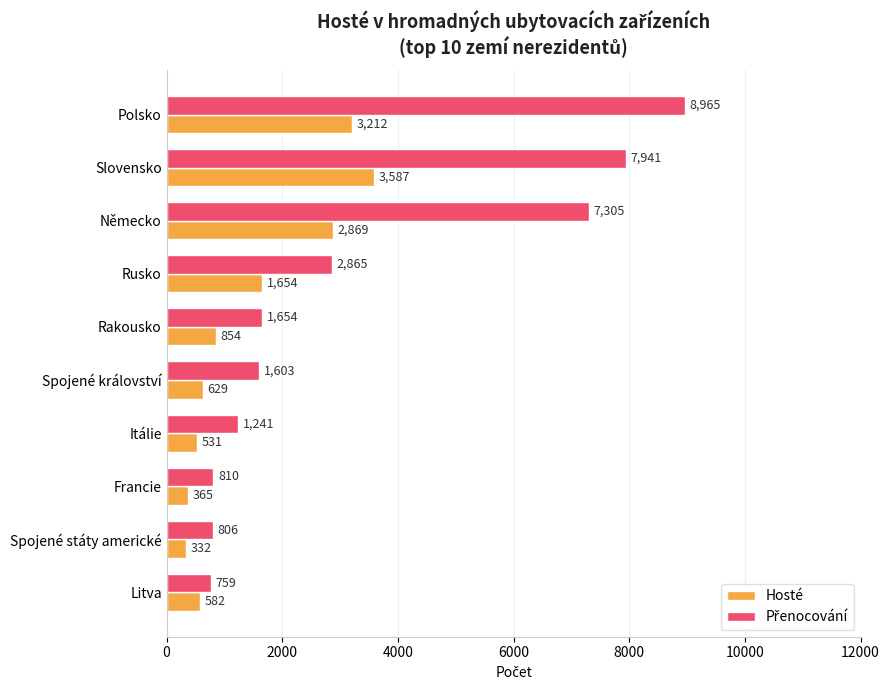

Is it true that Hosté equals 1467 at Rakousko?

False